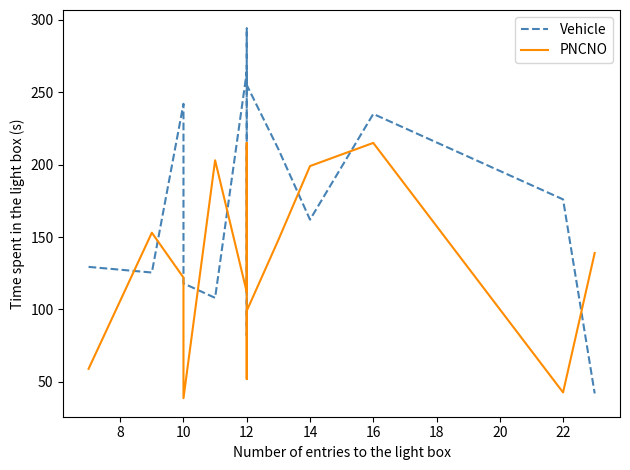

The value of Vehicle at 10 is 210.7. True or false?

True